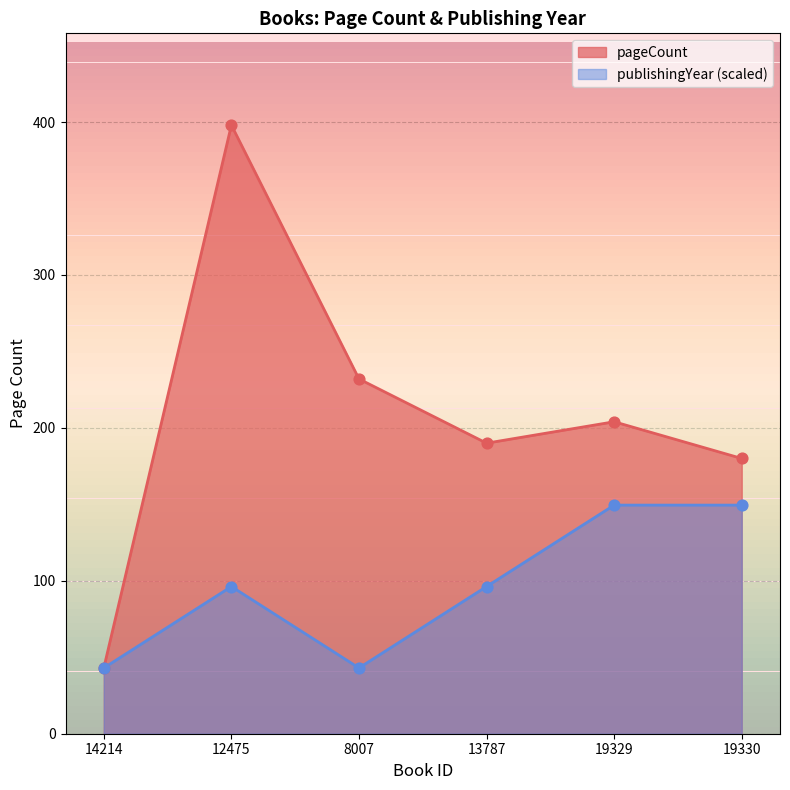

What are all the series names shown in the legend?

pageCount, publishingYear (scaled)